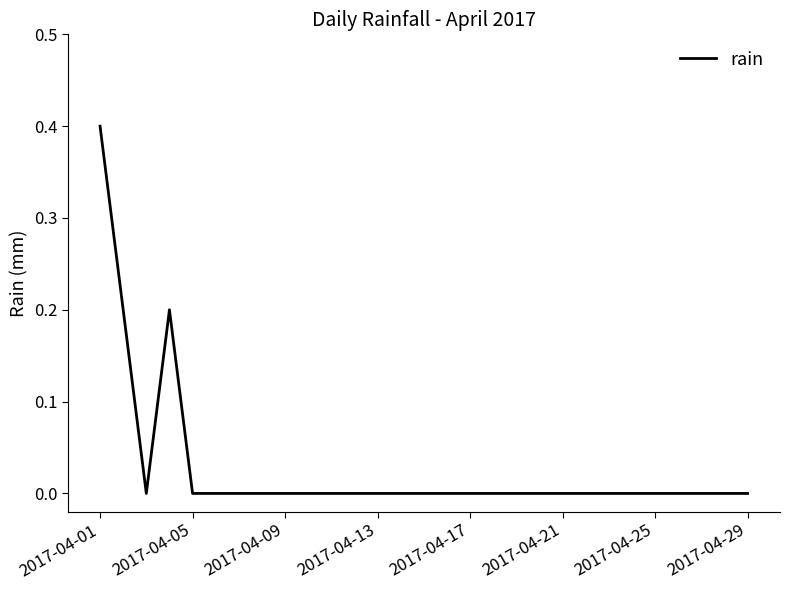

What is the greatest value displayed?

0.4